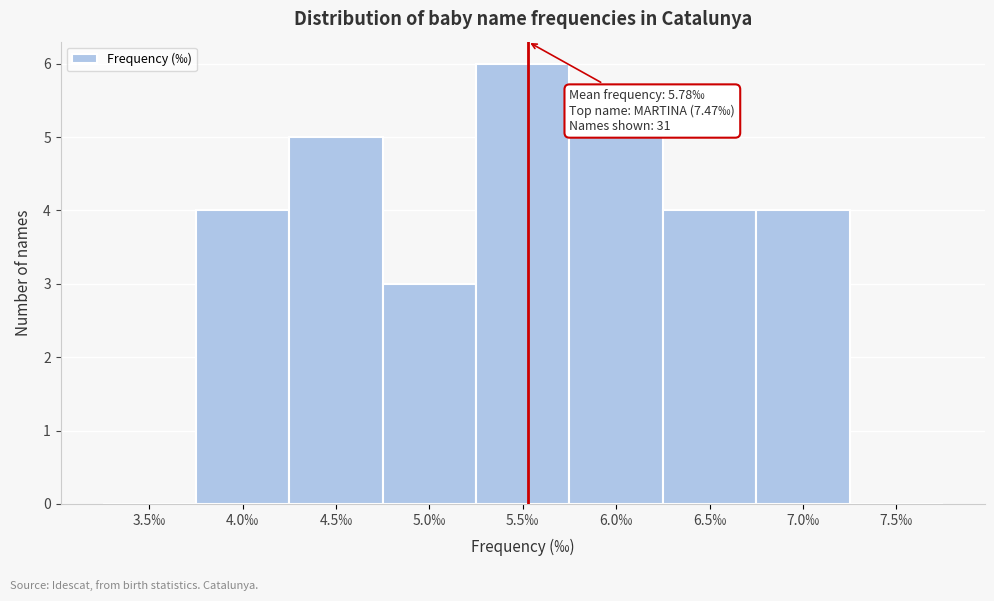

Reading right to left, what are all the values shown in this chart?

7.5‰=0	7.0‰=4	6.5‰=4	6.0‰=5	5.5‰=6	5.0‰=3	4.5‰=5	4.0‰=4	3.5‰=0